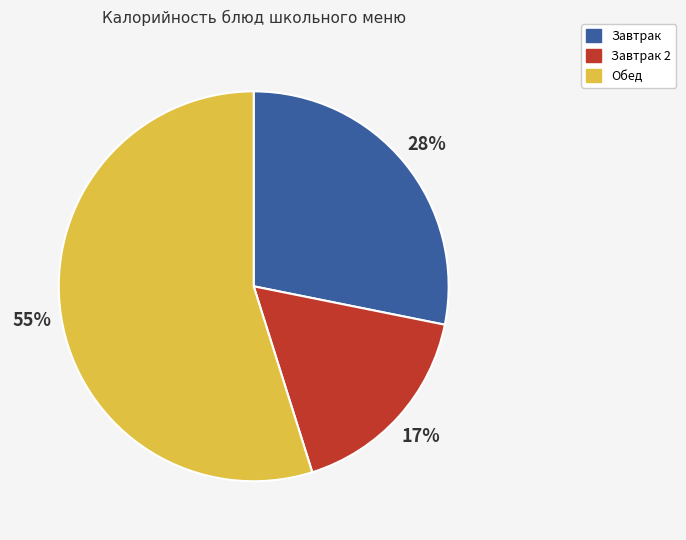

To the nearest percent, what is the difference between the largest and smallest slice percentages?

38%